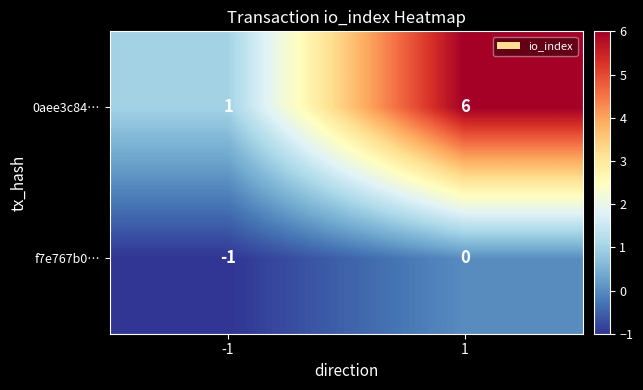

Reading right to left, list all the values displayed in this chart.

0aee3c84…: 1=6	-1=1
f7e767b0…: 1=0	-1=-1